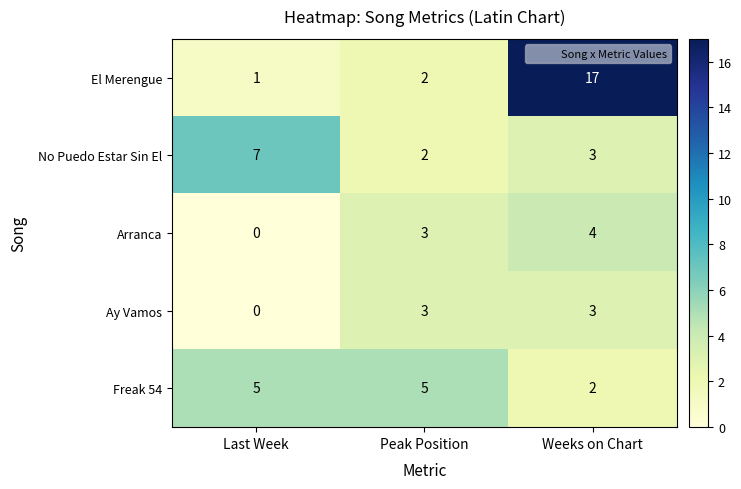

Reading left to right, transcribe all the data shown in this chart.

El Merengue: Last Week=1	Peak Position=2	Weeks on Chart=17
No Puedo Estar Sin El: Last Week=7	Peak Position=2	Weeks on Chart=3
Arranca: Last Week=0	Peak Position=3	Weeks on Chart=4
Ay Vamos: Last Week=0	Peak Position=3	Weeks on Chart=3
Freak 54: Last Week=5	Peak Position=5	Weeks on Chart=2